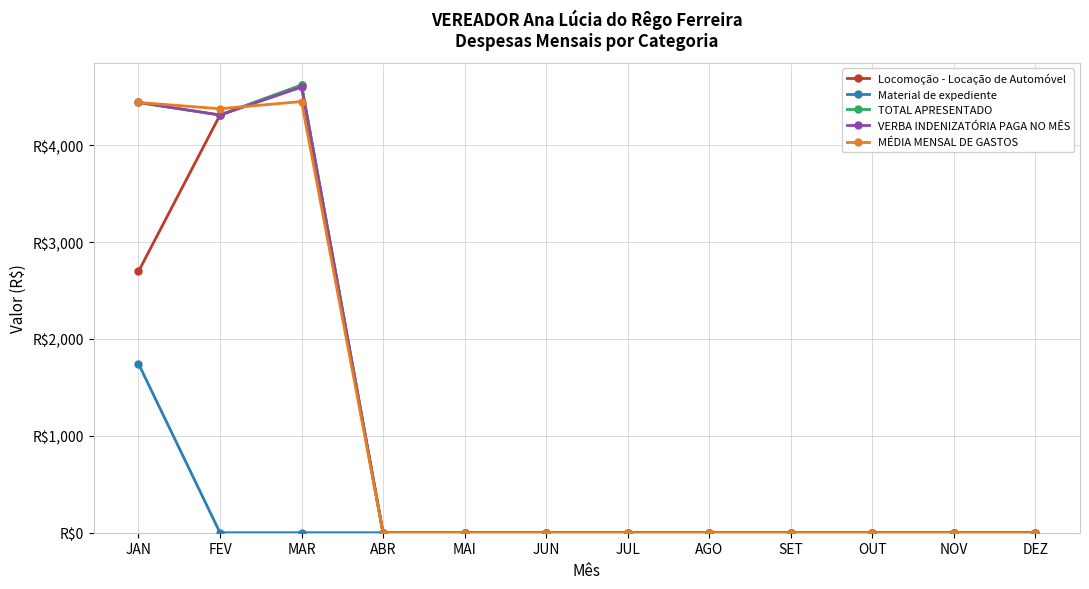

What position from the right is JUL?

6